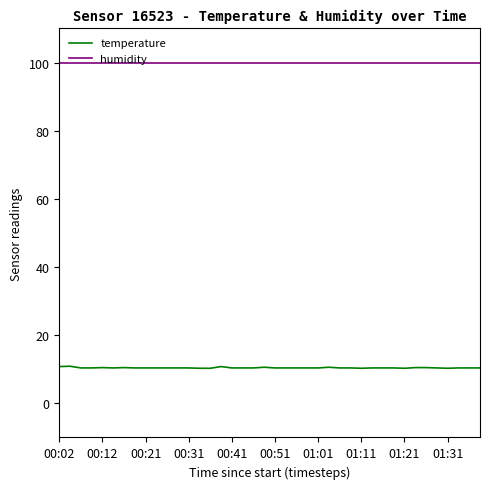

List the series in order of their peak value, lowest first.

temperature, humidity